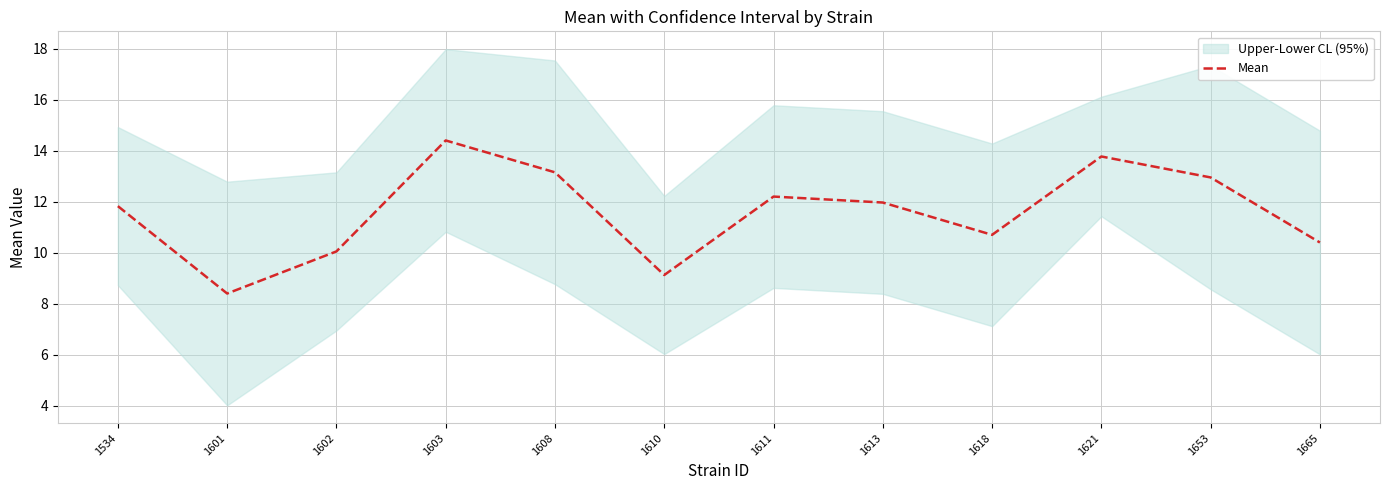

Which category has the lowest value across all series?

1601